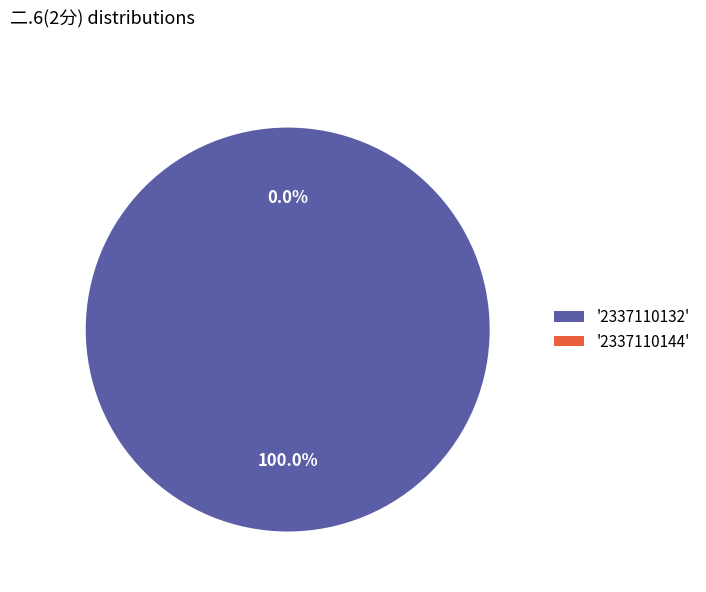

To the nearest percent, what is the difference between the largest and smallest slice percentages?

100%